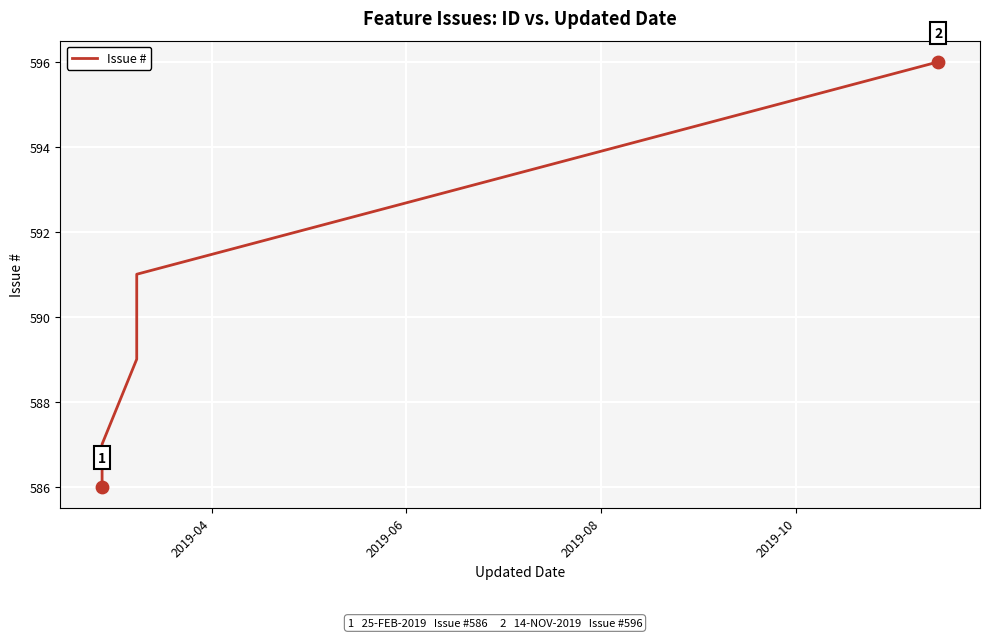

True or false: there are more than 0 points higher than both neighbors.

False